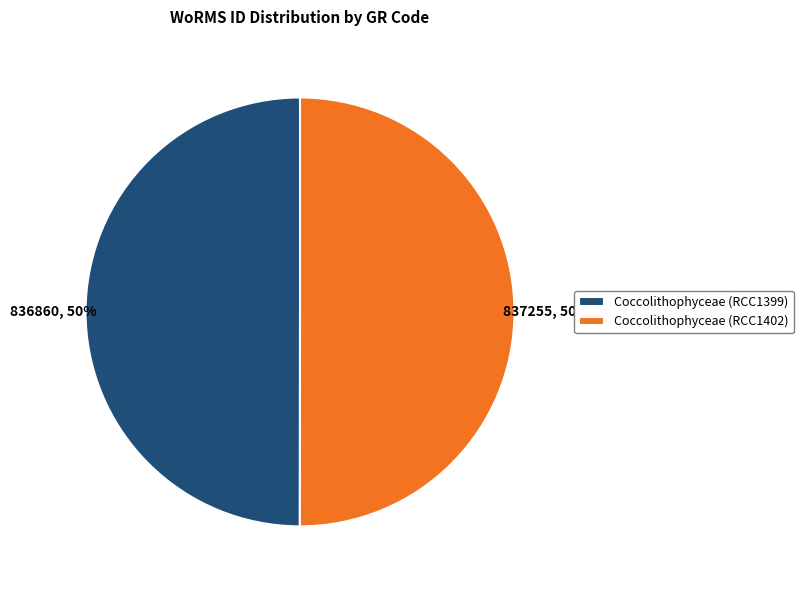

The Coccolithophyceae (RCC1399) slice represents 50% of the pie. True or false?

True